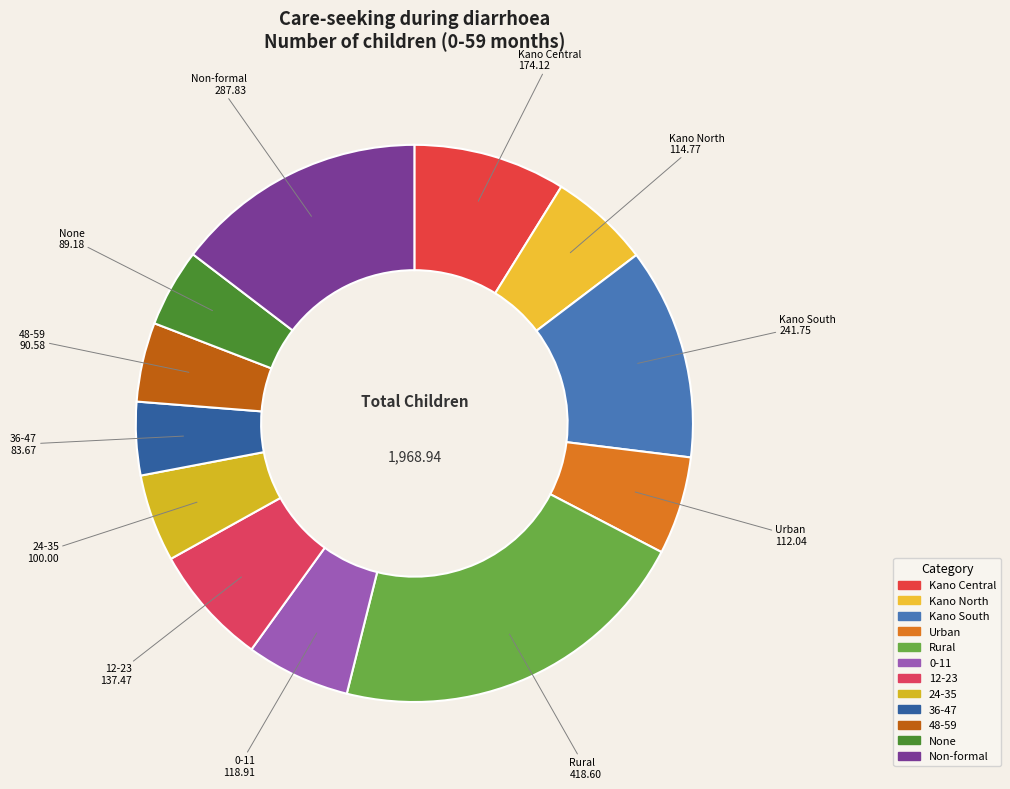

Is there any slice that represents more than half of the pie?

No